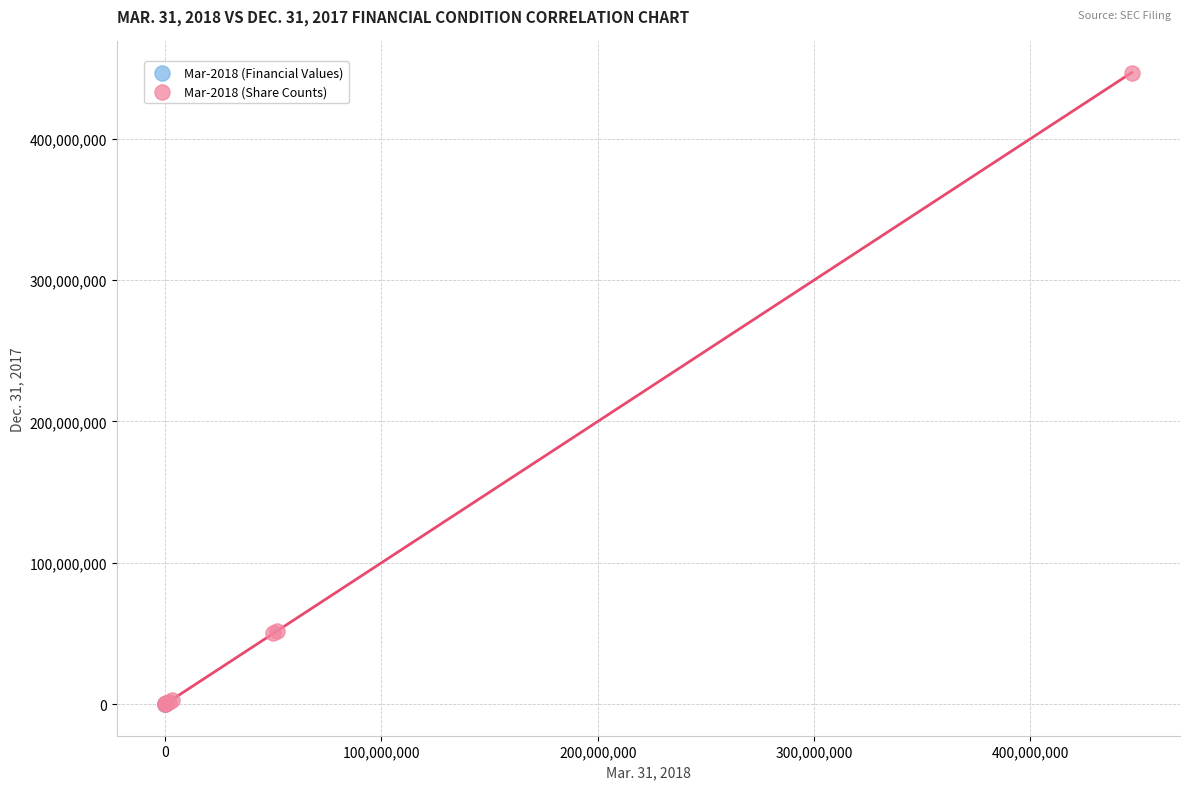

Which series has the widest spread of Y values?

Mar-2018 (Share Counts)